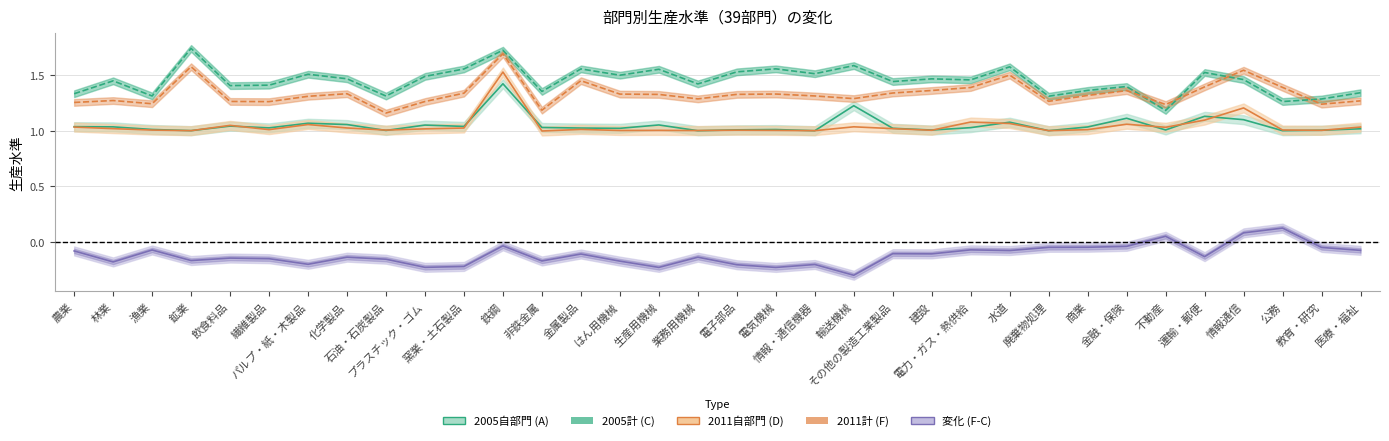

At which label does 変化 (F-C) reach its peak?

公務